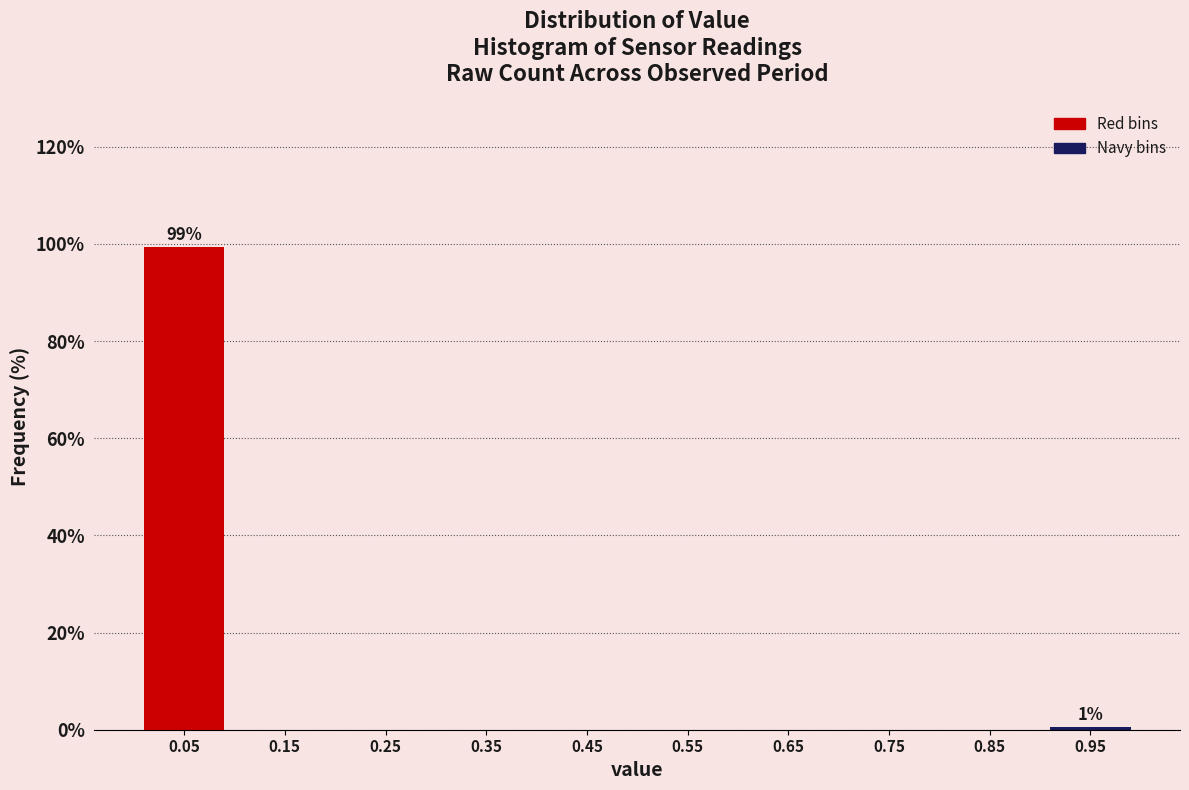

Over which range of the x-axis is the bar tallest?

0.0 to 0.1